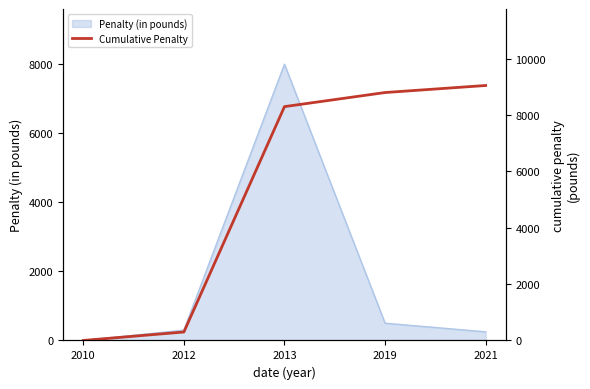

Reading right to left, extract all data points from this chart.

9050	8800	8300	300	0